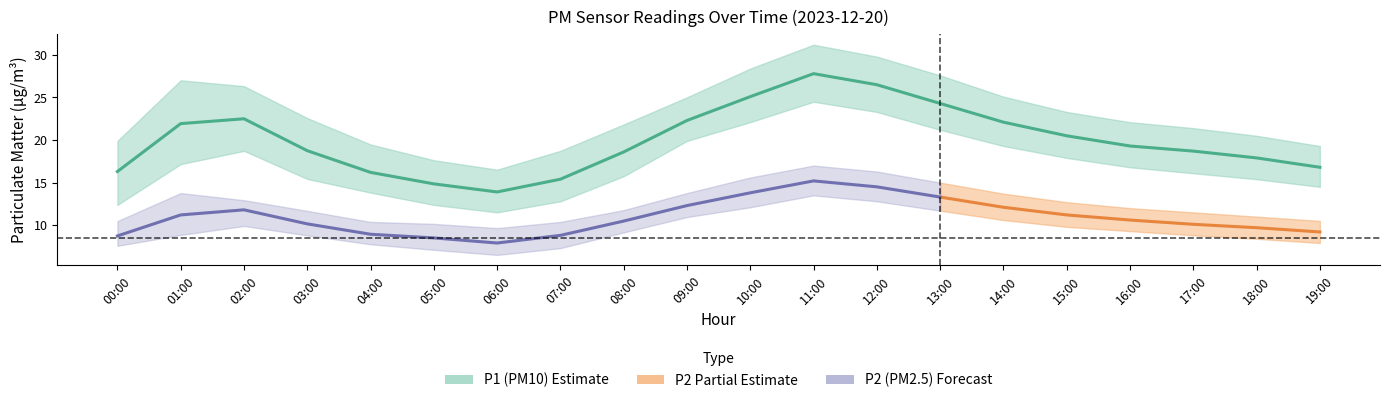

True or false: P1_upper and P2 intersect in this chart.

False